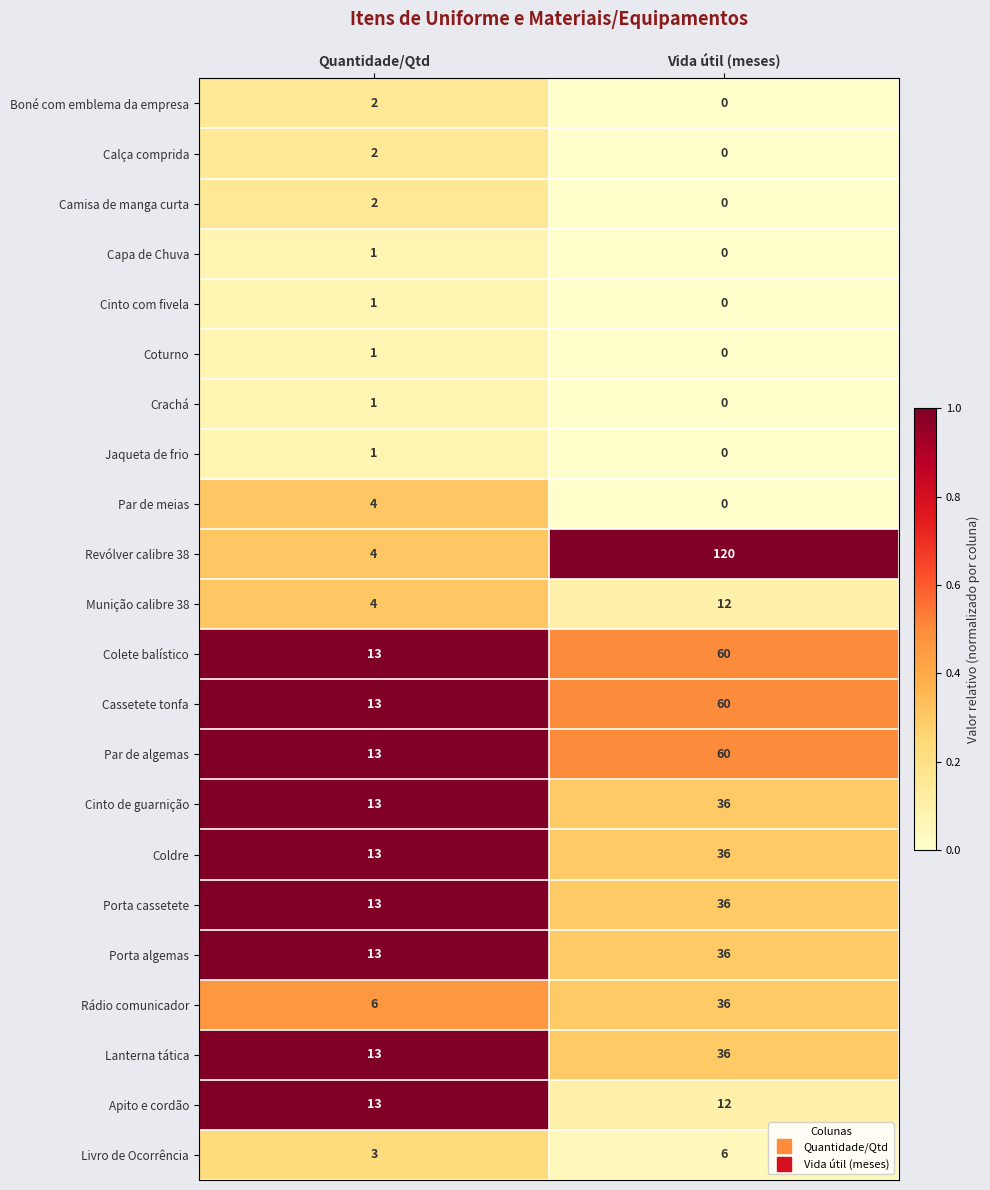

True or false: Apito e cordão has a value of 12 at Vida útil (meses).

True